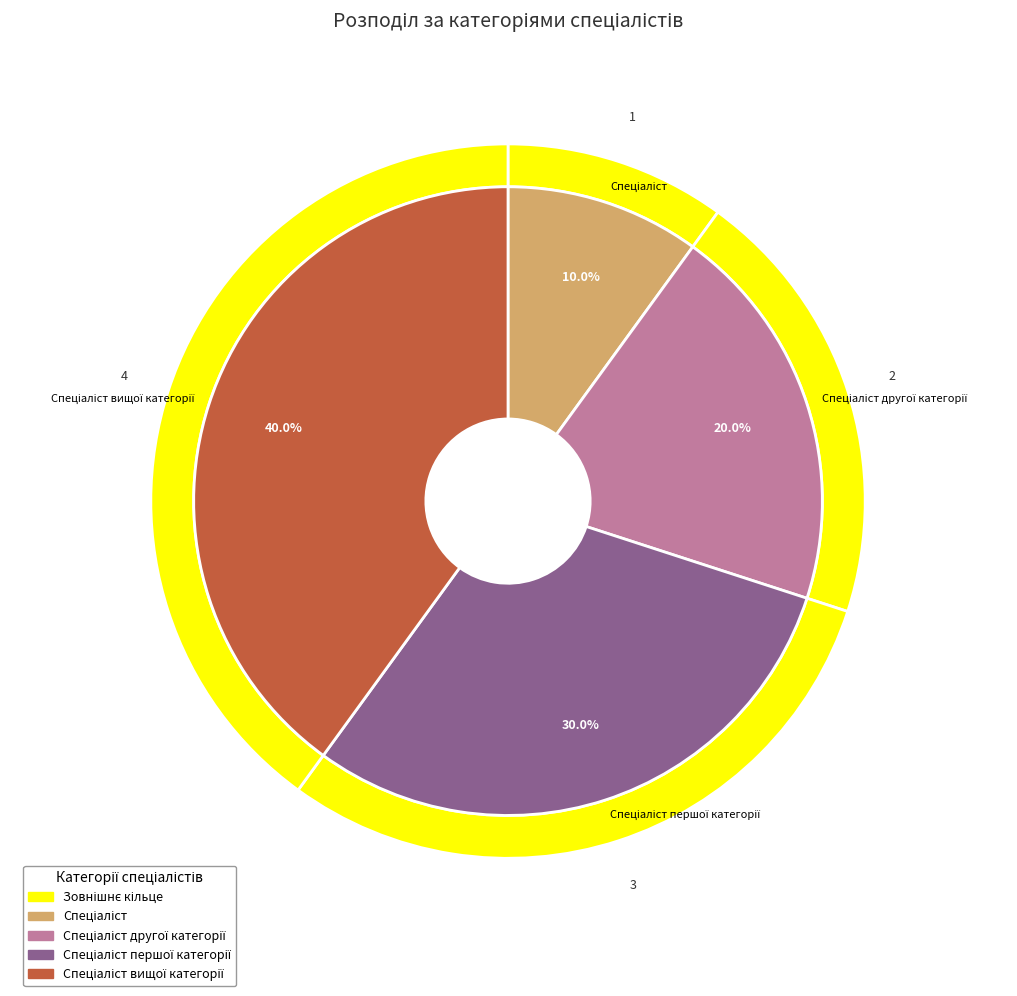

What percentage is the Спеціаліст slice, to the nearest percent?

10%